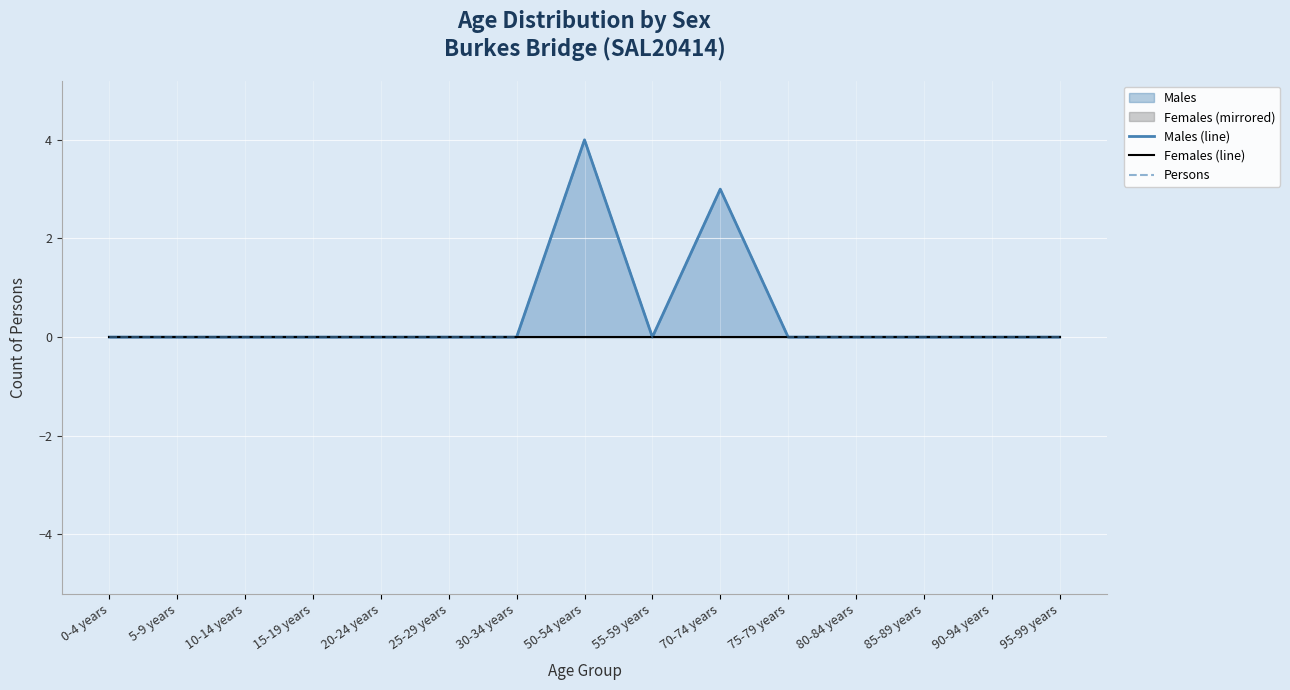

Where is Persons nearest to the value 2?

70-74 years